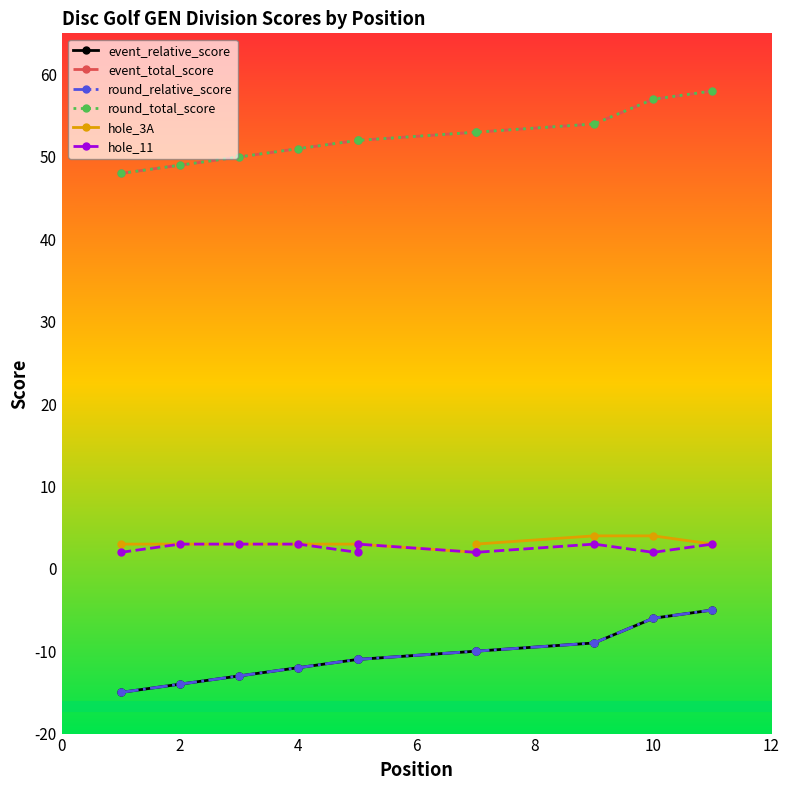

True or false: hole_3A and event_relative_score cross at least once.

False